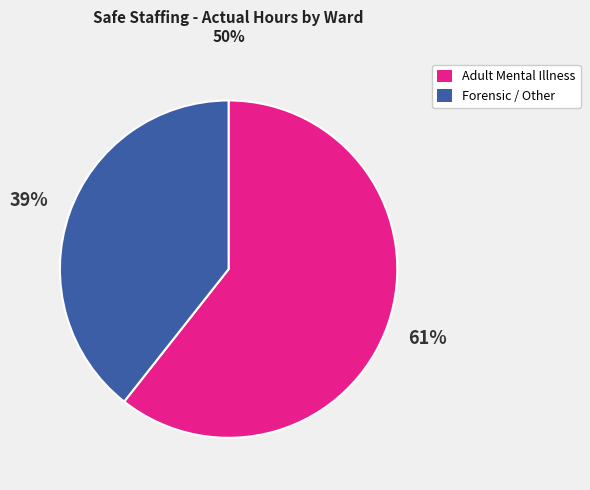

To the nearest percent, what is the average slice percentage?

50%